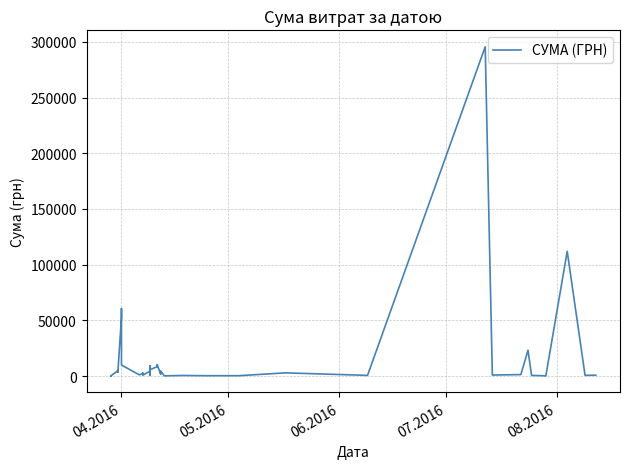

Does the chart display data point markers on the line(s)?

No